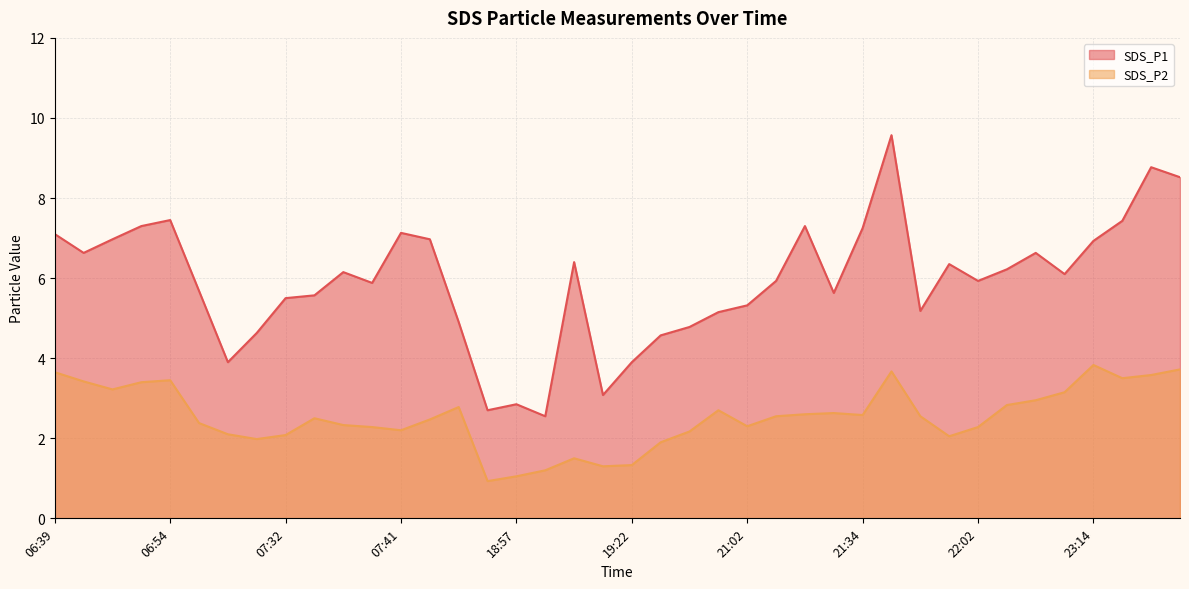

What is the value of the SDS_P1 point at the 34th from the left?

6.2